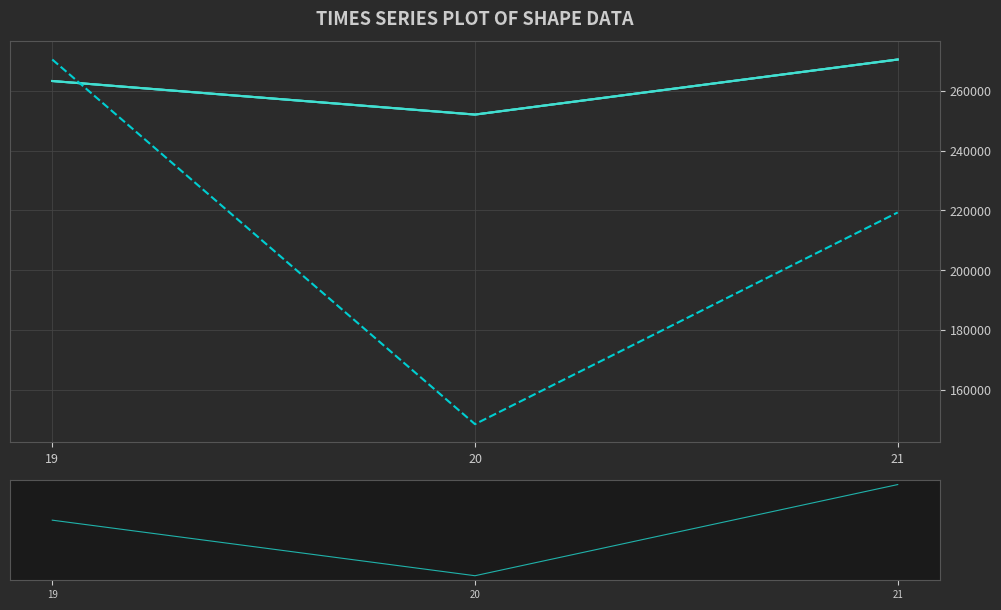

What is the average value of the SHAPE_AREA (scaled) series?

212758.6